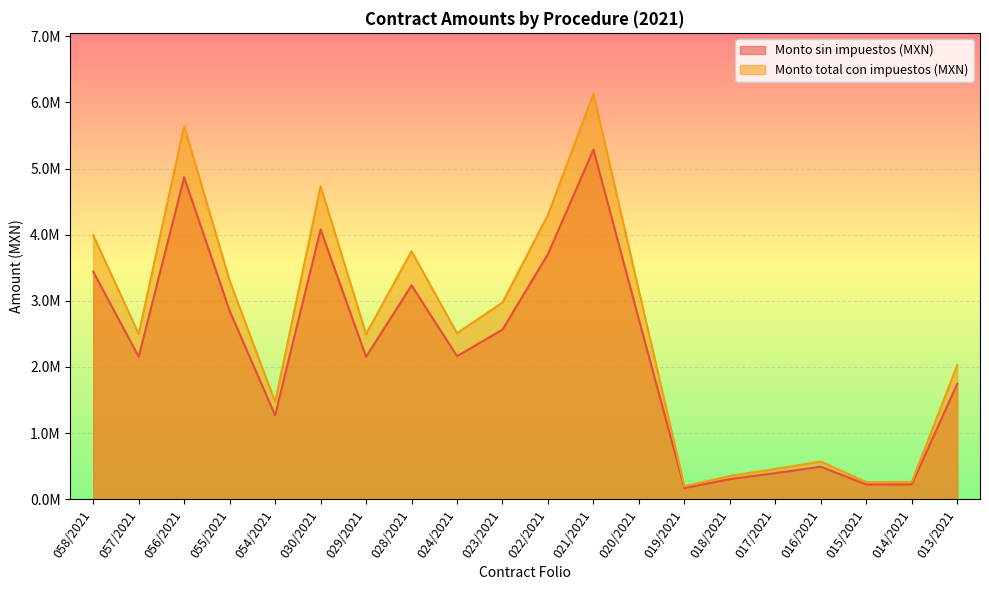

Rank the series by their average value, from lowest to highest.

Monto sin impuestos (MXN), Monto total con impuestos (MXN)